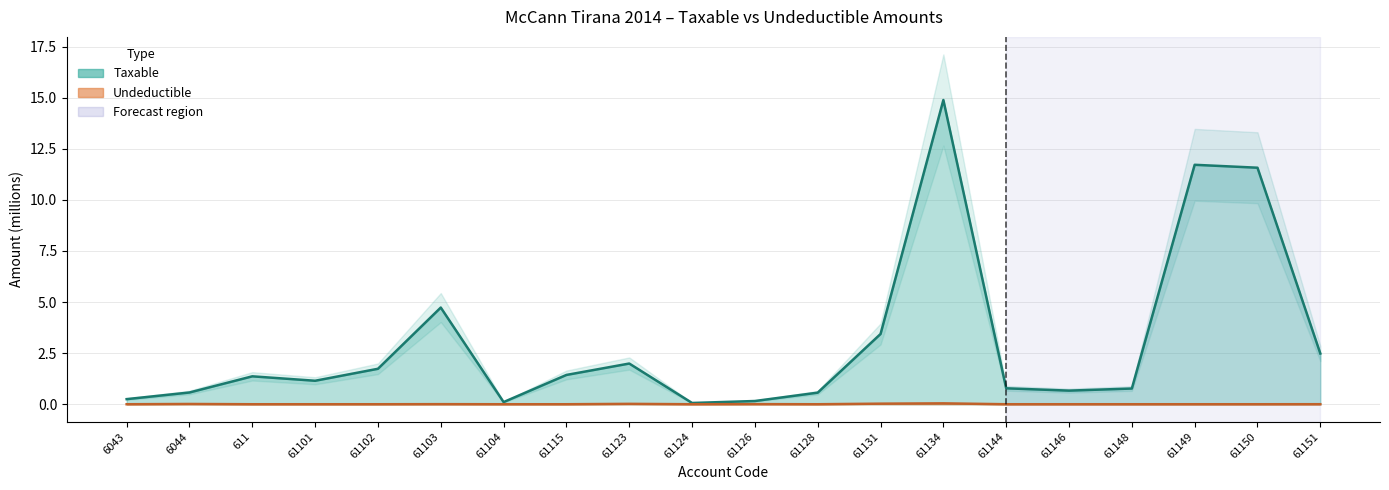

Is it true that Taxable equals 1.4 at 61115?

True